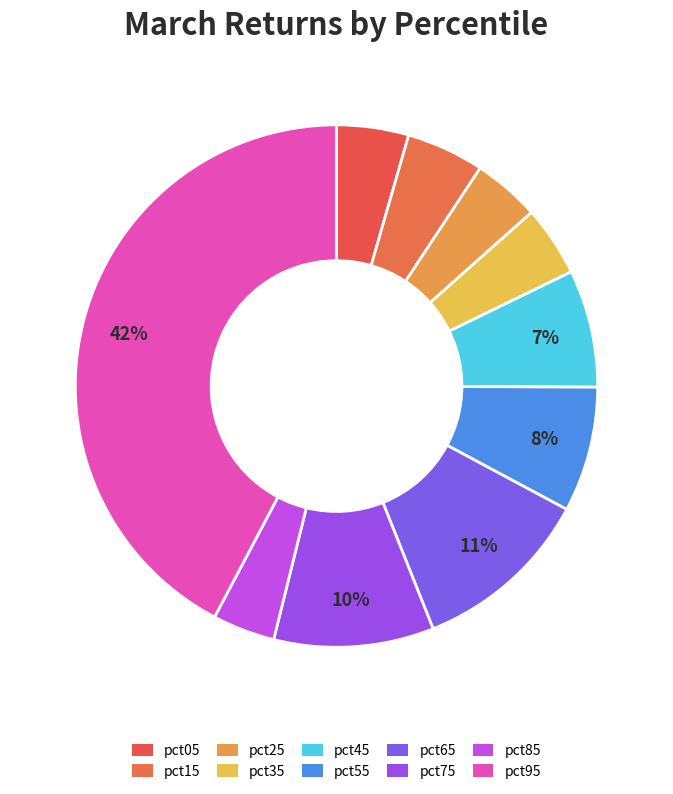

The pct75 slice represents 10% of the pie. True or false?

True